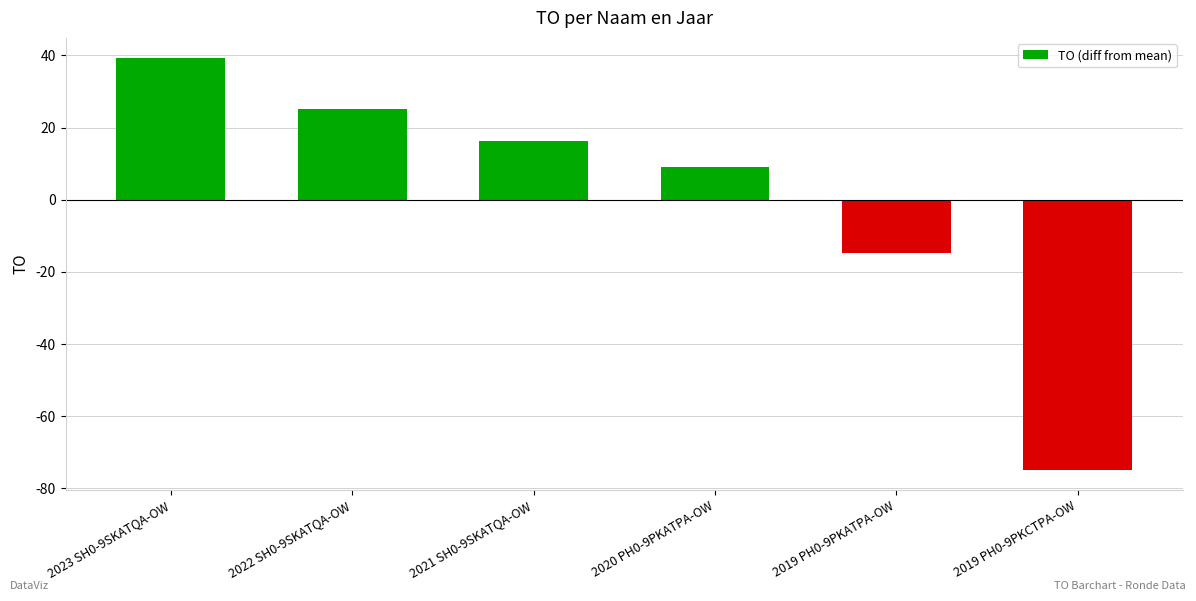

Which label corresponds to the smallest value in the chart?

2019 PH0-9PKCTPA-OW